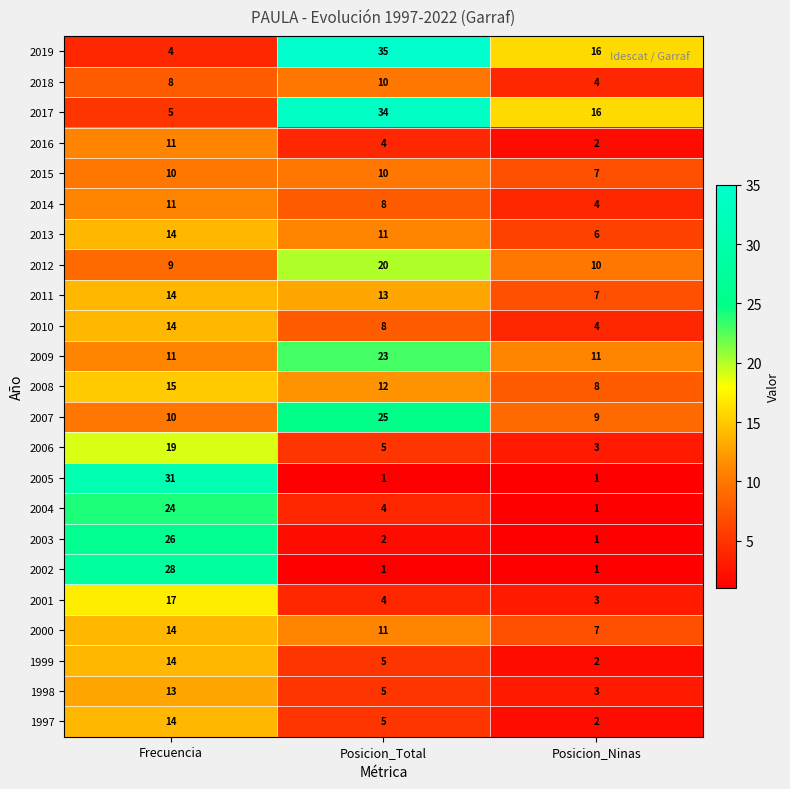

What is the sum of all 2005 values?

33